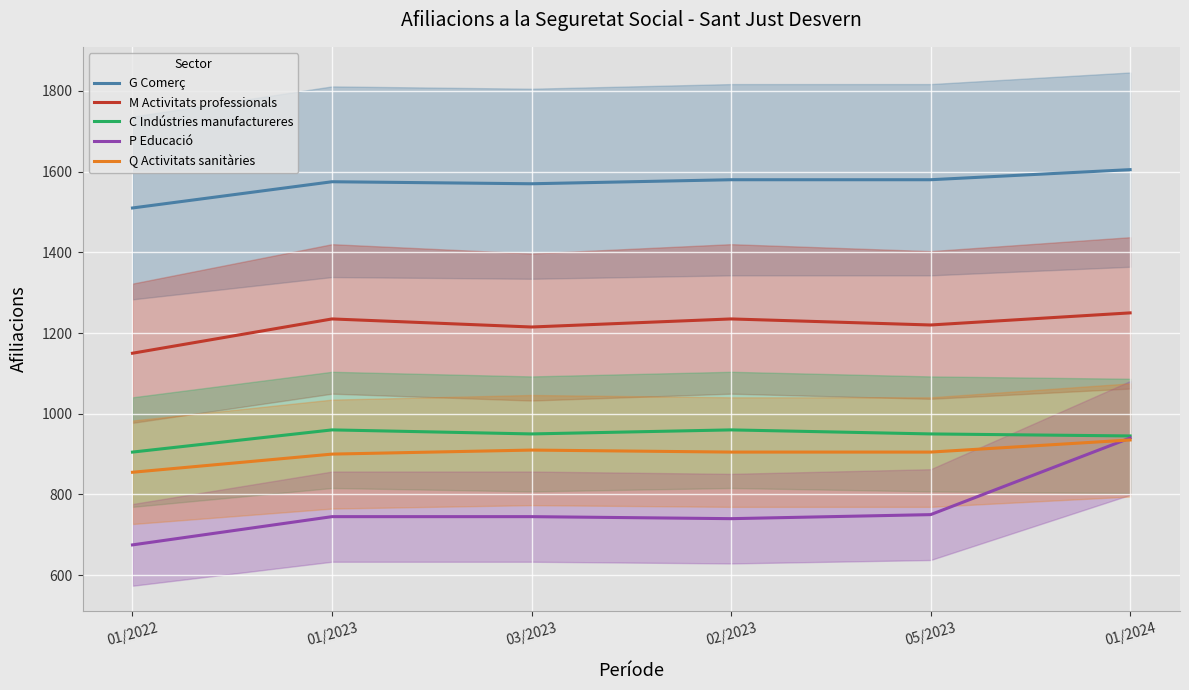

Reading left to right, transcribe all the data shown in this chart.

G Comerç: 1510	1575	1570	1580	1580	1605
M Activitats professionals: 1150	1235	1215	1235	1220	1250
C Indústries manufactureres: 905	960	950	960	950	945
P Educació: 675	745	745	740	750	940
Q Activitats sanitàries: 855	900	910	905	905	935